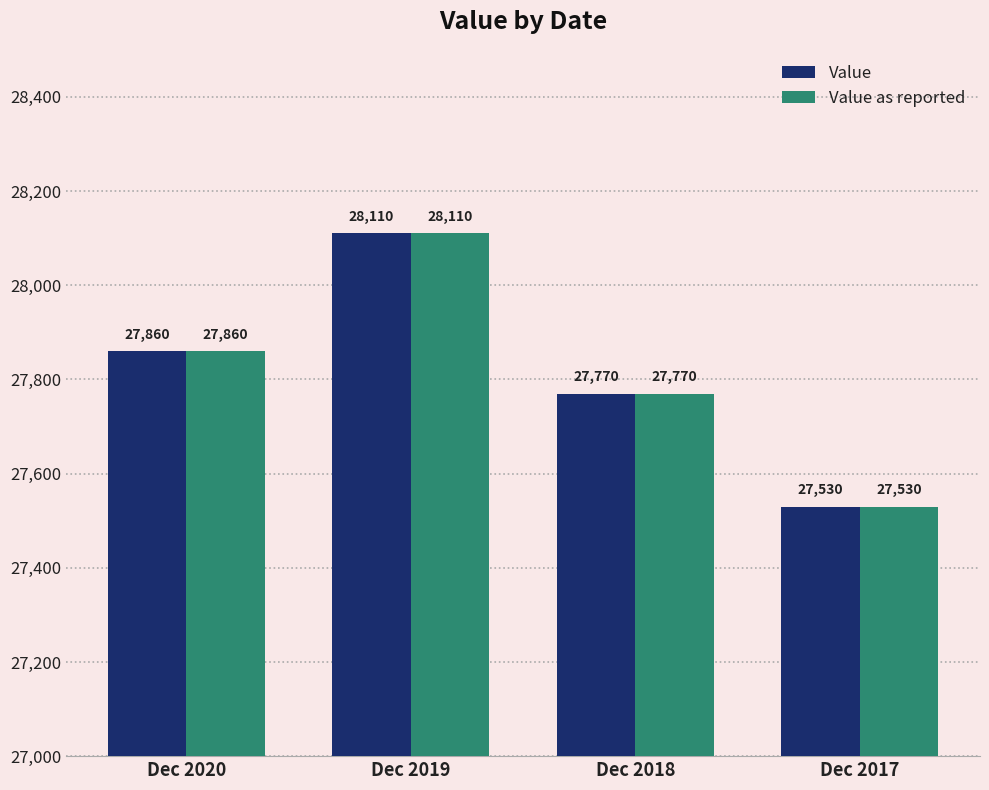

Reading left to right, extract all data points from this chart.

Value: Dec 2020=27860	Dec 2019=28110	Dec 2018=27770	Dec 2017=27530
Value as reported: Dec 2020=27860	Dec 2019=28110	Dec 2018=27770	Dec 2017=27530